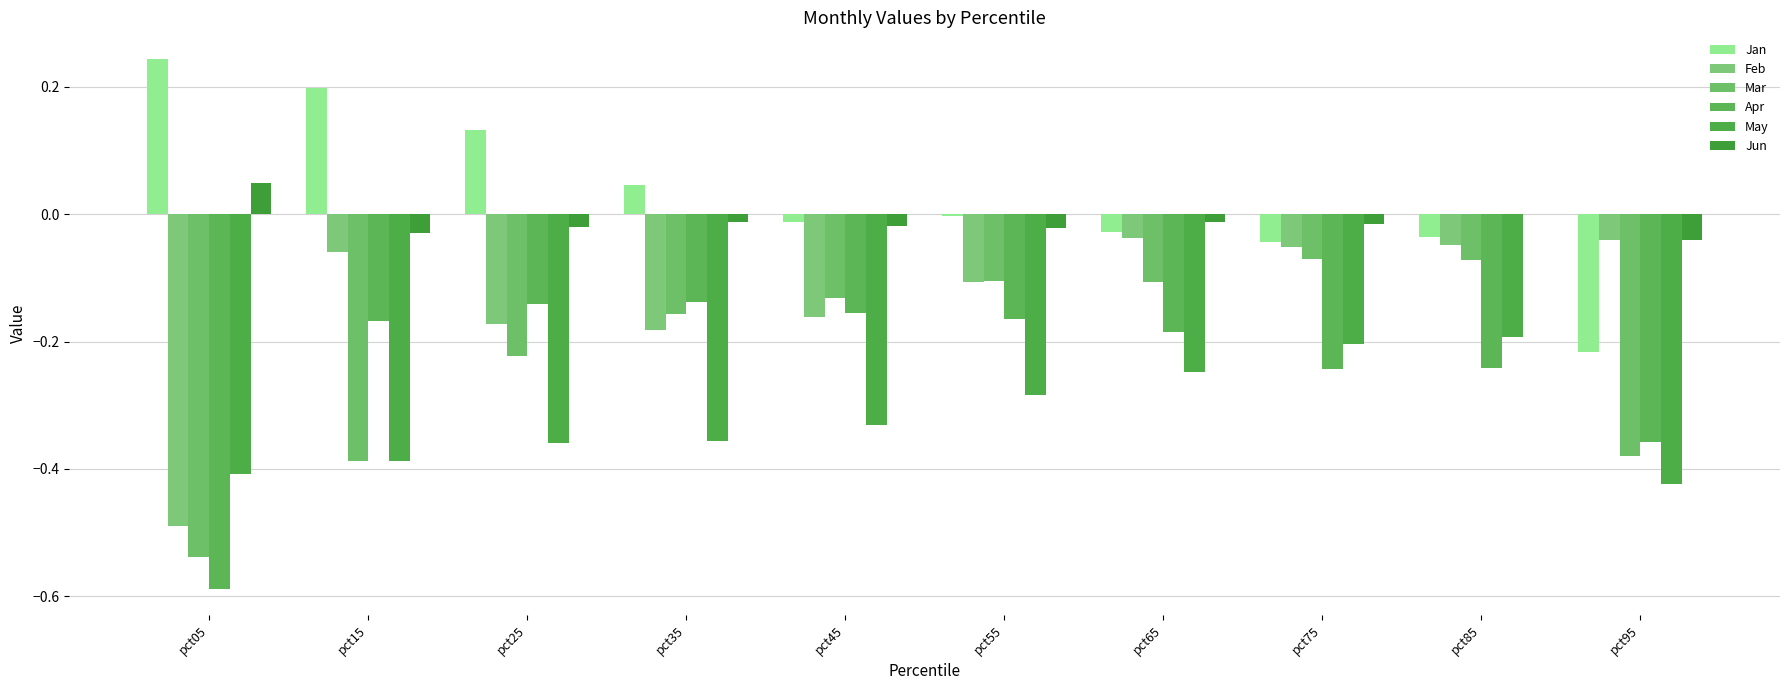

How many data points does each series have?

10